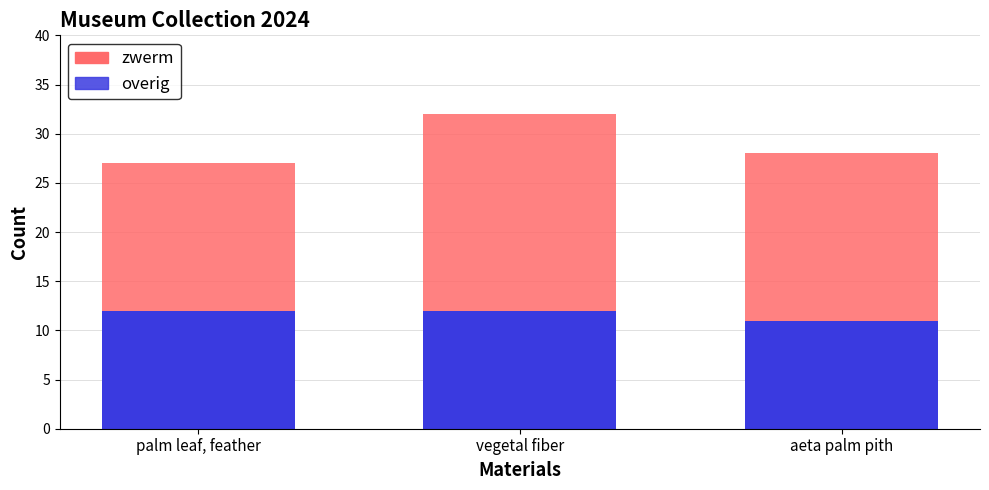

What is the average value of the overig series?

12